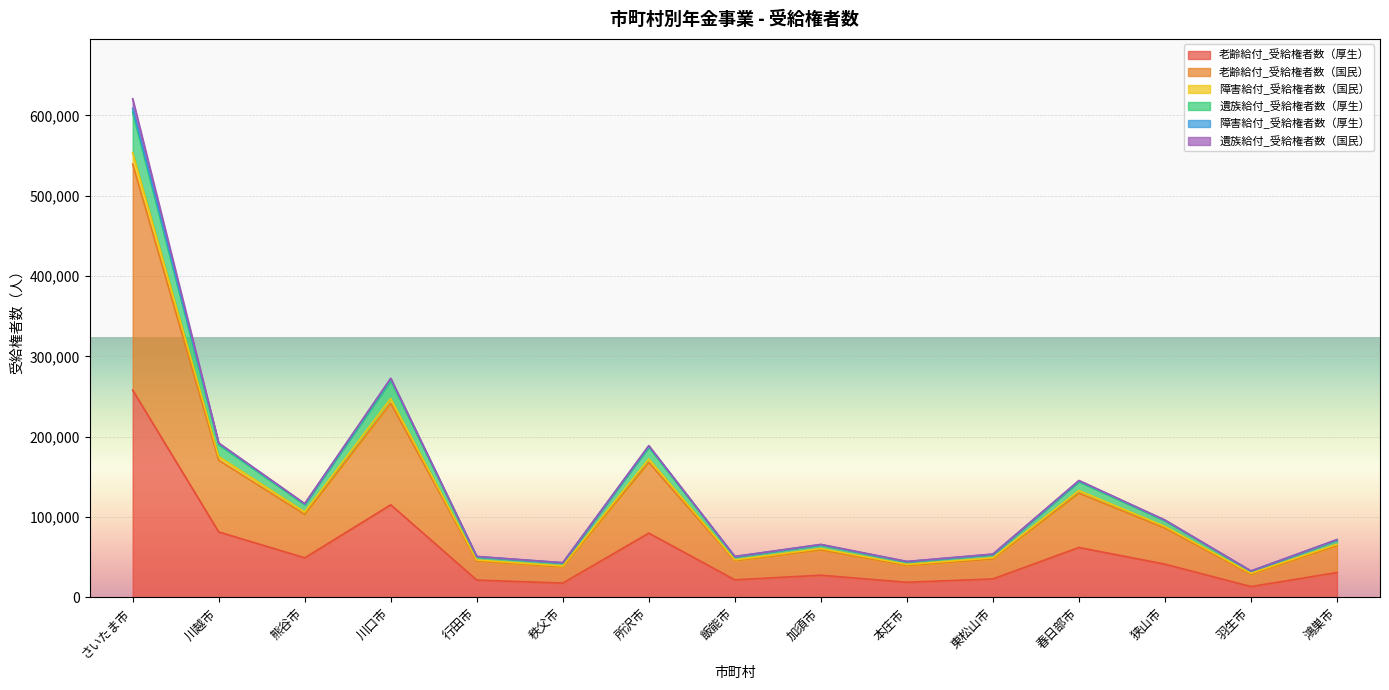

At which category is the sum across all series the highest?

さいたま市